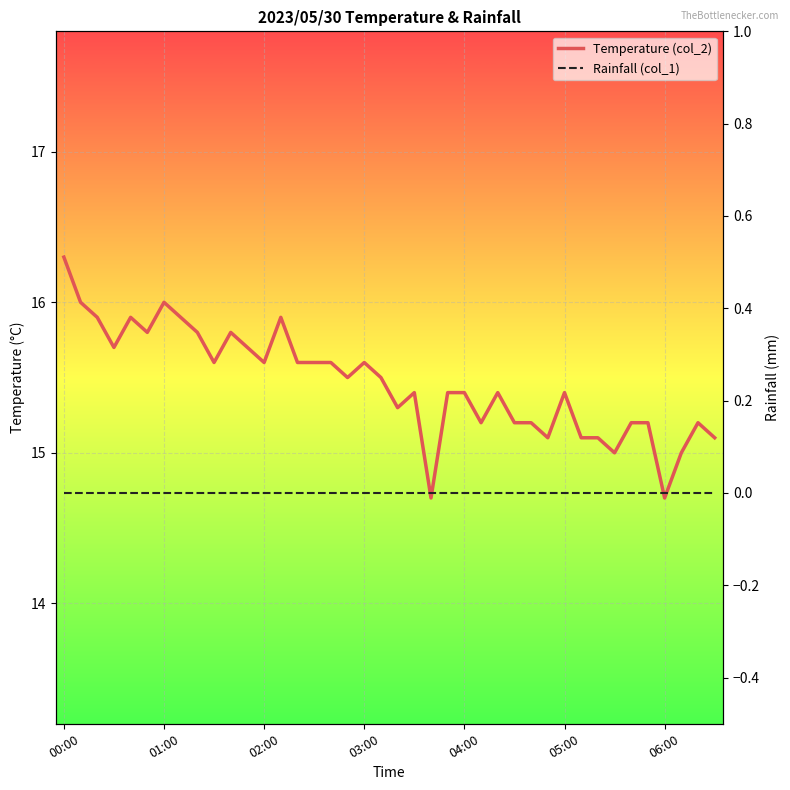

Which series changed the most between 31 and 39?

Temperature (col_2)